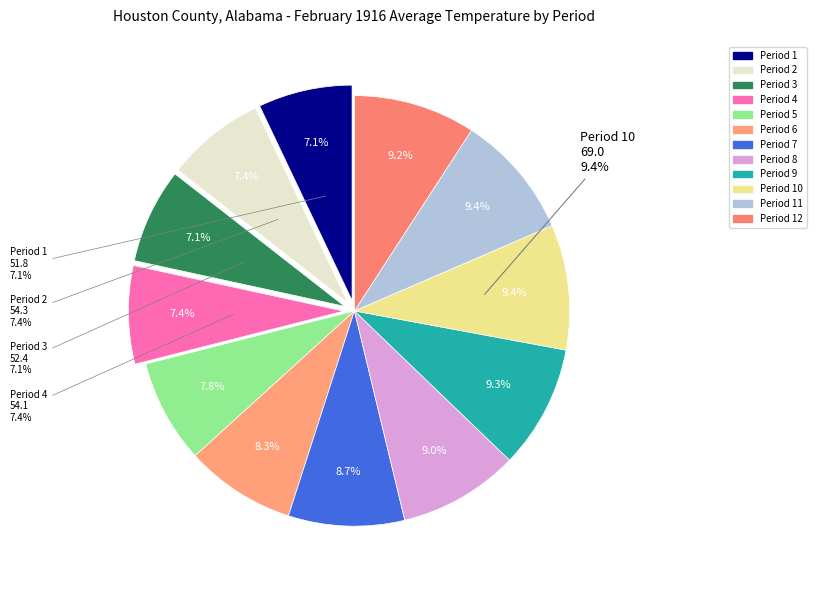

What is the smallest slice in the pie chart?

Period 1